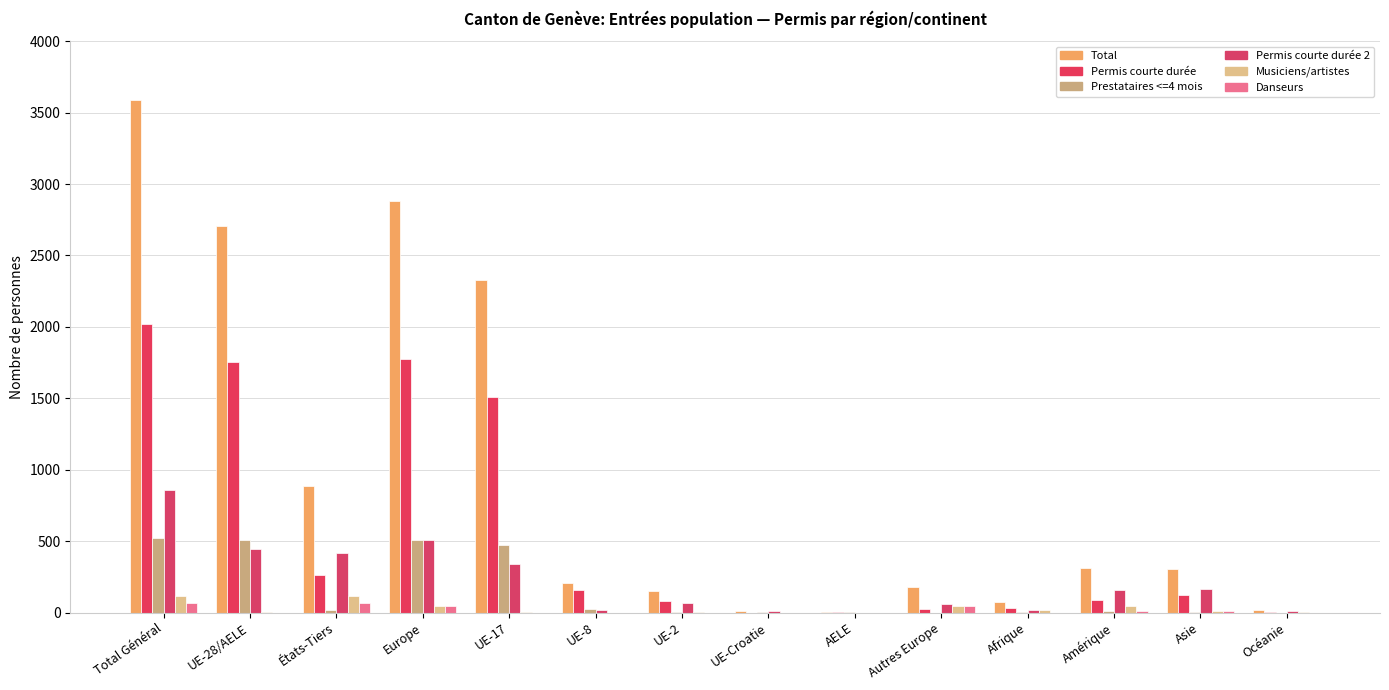

Which category has the lowest value in the Permis courte durée series?

UE-Croatie